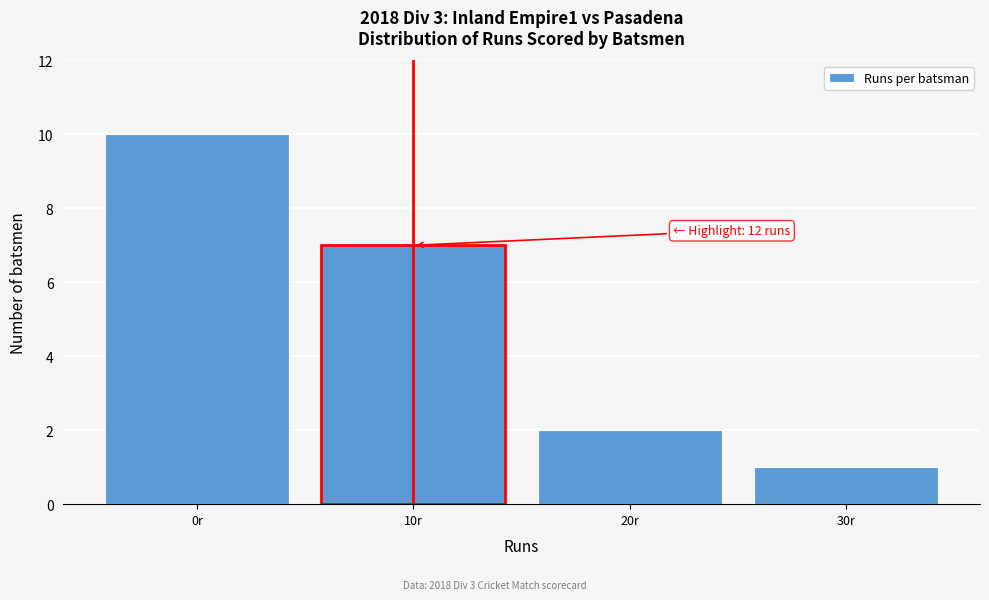

Reading left to right, what are all the values shown in this chart?

10	7	2	1